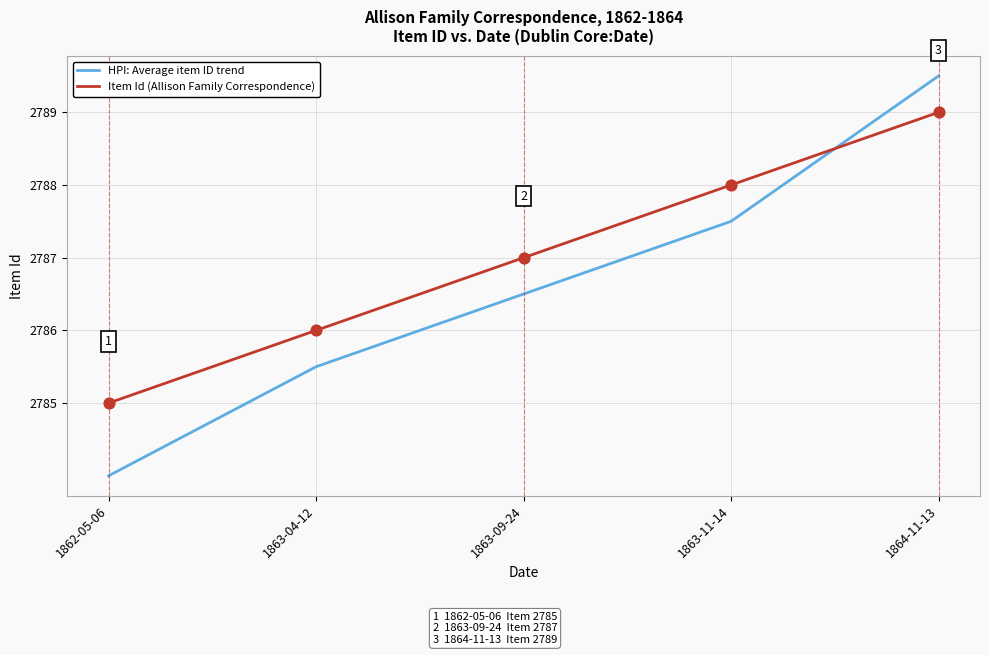

At which category is the sum across all series the highest?

1864-11-13